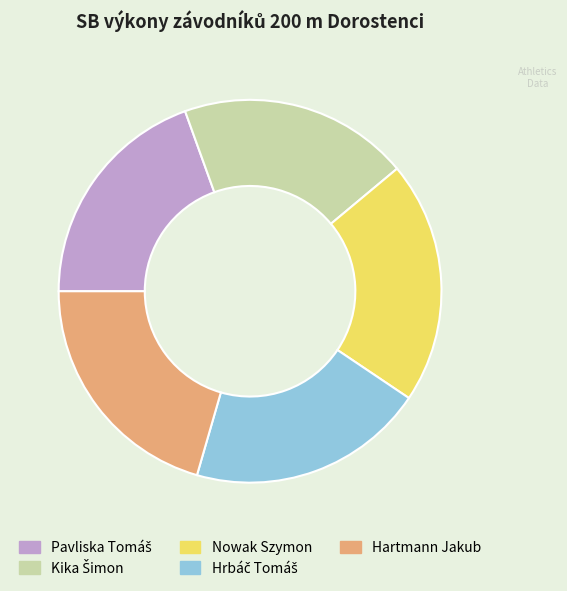

The Hartmann Jakub slice represents 21% of the pie. True or false?

True